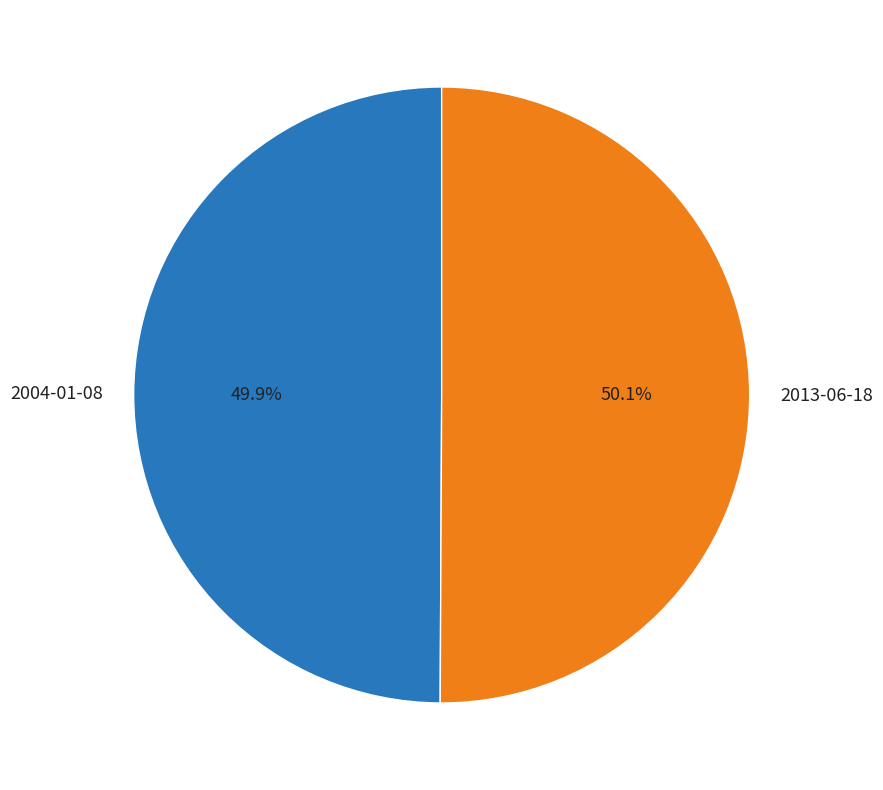

Does any single category account for the majority?

Yes